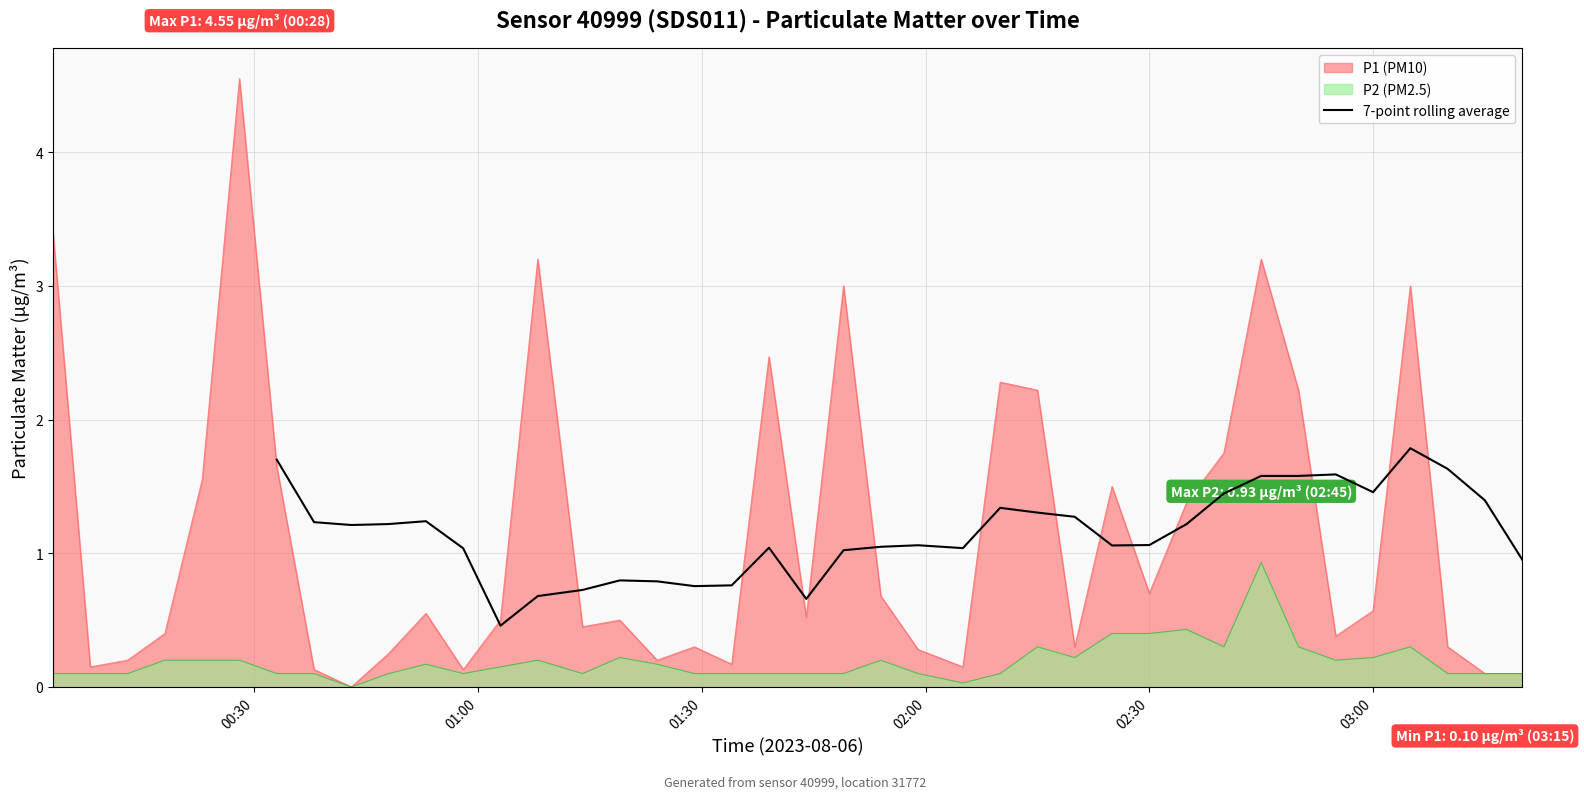

What is the minimum value for 7-point rolling average?

0.5